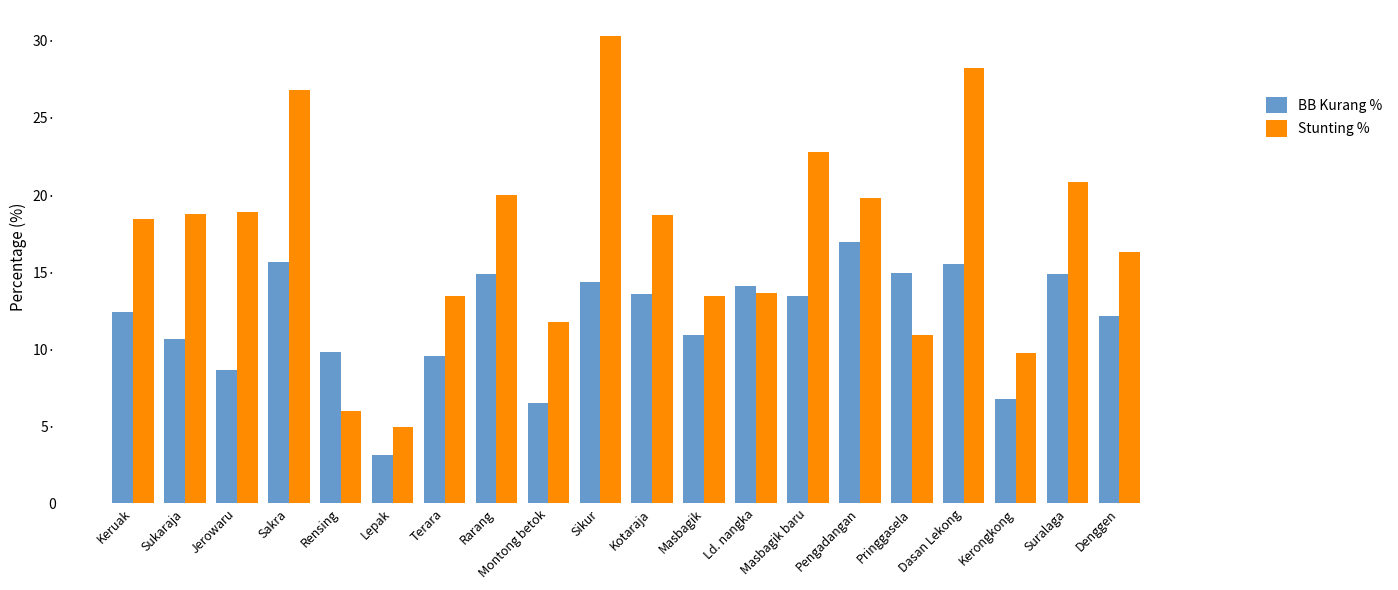

What is the sum of all BB Kurang % values?

238.9